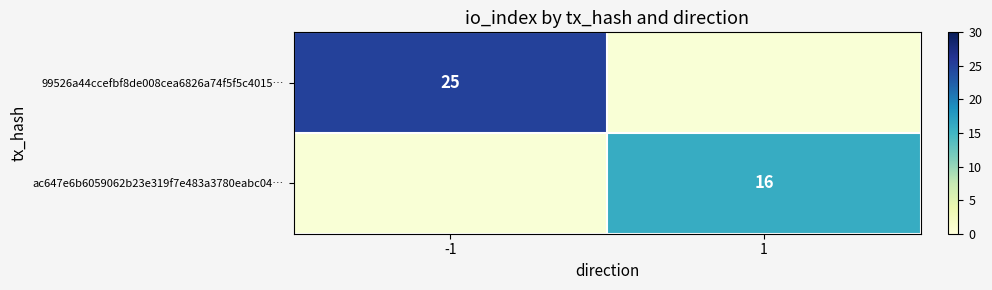

Is it true that ac647e6b6059062b23e319f7e483a3780eabc04… equals 10 at 1?

False